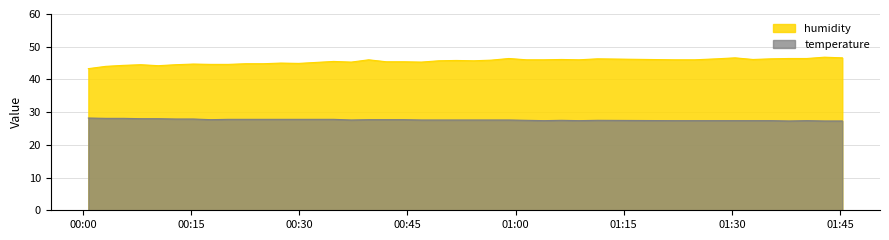

Reading left to right, what are all the values shown in this chart?

humidity: 2022-08-05T00:00:45=43.3	2022-08-05T00:03:10=44.0	2022-08-05T00:05:36=44.3	2022-08-05T00:08:01=44.5	2022-08-05T00:10:27=44.2	2022-08-05T00:12:52=44.5	2022-08-05T00:15:18=44.7	2022-08-05T00:17:44=44.6	2022-08-05T00:20:09=44.6	2022-08-05T00:22:35=44.8	2022-08-05T00:25:01=44.8	2022-08-05T00:27:26=45.0	2022-08-05T00:29:55=44.9	2022-08-05T00:32:20=45.2	2022-08-05T00:34:46=45.5	2022-08-05T00:37:12=45.3	2022-08-05T00:39:37=46.0	2022-08-05T00:42:04=45.4	2022-08-05T00:44:30=45.4	2022-08-05T00:46:55=45.3	2022-08-05T00:49:21=45.7	2022-08-05T00:51:46=45.8	2022-08-05T00:54:12=45.7	2022-08-05T00:56:38=45.9	2022-08-05T00:59:04=46.4	2022-08-05T01:01:30=46.0	2022-08-05T01:03:56=46.0	2022-08-05T01:06:21=46.1	2022-08-05T01:08:47=46.0	2022-08-05T01:11:21=46.3	2022-08-05T01:21:58=46.0	2022-08-05T01:24:50=46.0	2022-08-05T01:27:53=46.3	2022-08-05T01:30:25=46.6	2022-08-05T01:32:55=46.1	2022-08-05T01:35:26=46.3	2022-08-05T01:37:54=46.4	2022-08-05T01:40:23=46.4	2022-08-05T01:42:50=46.8	2022-08-05T01:45:18=46.6
temperature: 2022-08-05T00:00:45=28.2	2022-08-05T00:03:10=28.1	2022-08-05T00:05:36=28.1	2022-08-05T00:08:01=28.0	2022-08-05T00:10:27=28.0	2022-08-05T00:12:52=27.9	2022-08-05T00:15:18=27.9	2022-08-05T00:17:44=27.7	2022-08-05T00:20:09=27.8	2022-08-05T00:22:35=27.8	2022-08-05T00:25:01=27.8	2022-08-05T00:27:26=27.8	2022-08-05T00:29:55=27.8	2022-08-05T00:32:20=27.8	2022-08-05T00:34:46=27.8	2022-08-05T00:37:12=27.6	2022-08-05T00:39:37=27.7	2022-08-05T00:42:04=27.7	2022-08-05T00:44:30=27.7	2022-08-05T00:46:55=27.6	2022-08-05T00:49:21=27.6	2022-08-05T00:51:46=27.6	2022-08-05T00:54:12=27.6	2022-08-05T00:56:38=27.6	2022-08-05T00:59:04=27.6	2022-08-05T01:01:30=27.5	2022-08-05T01:03:56=27.4	2022-08-05T01:06:21=27.5	2022-08-05T01:08:47=27.4	2022-08-05T01:11:21=27.5	2022-08-05T01:21:58=27.4	2022-08-05T01:24:50=27.4	2022-08-05T01:27:53=27.4	2022-08-05T01:30:25=27.4	2022-08-05T01:32:55=27.4	2022-08-05T01:35:26=27.4	2022-08-05T01:37:54=27.3	2022-08-05T01:40:23=27.4	2022-08-05T01:42:50=27.3	2022-08-05T01:45:18=27.3